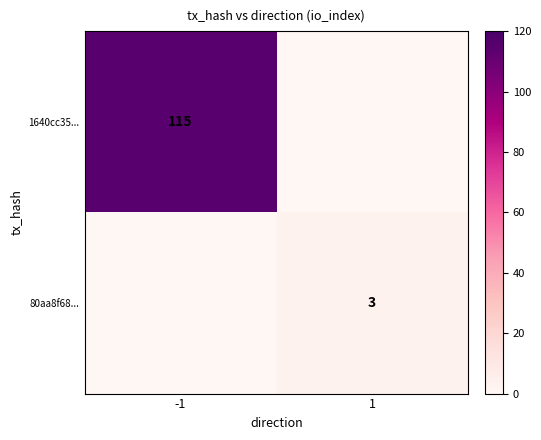

True or false: 80aa8f68... has a value of 3 at 1.

True